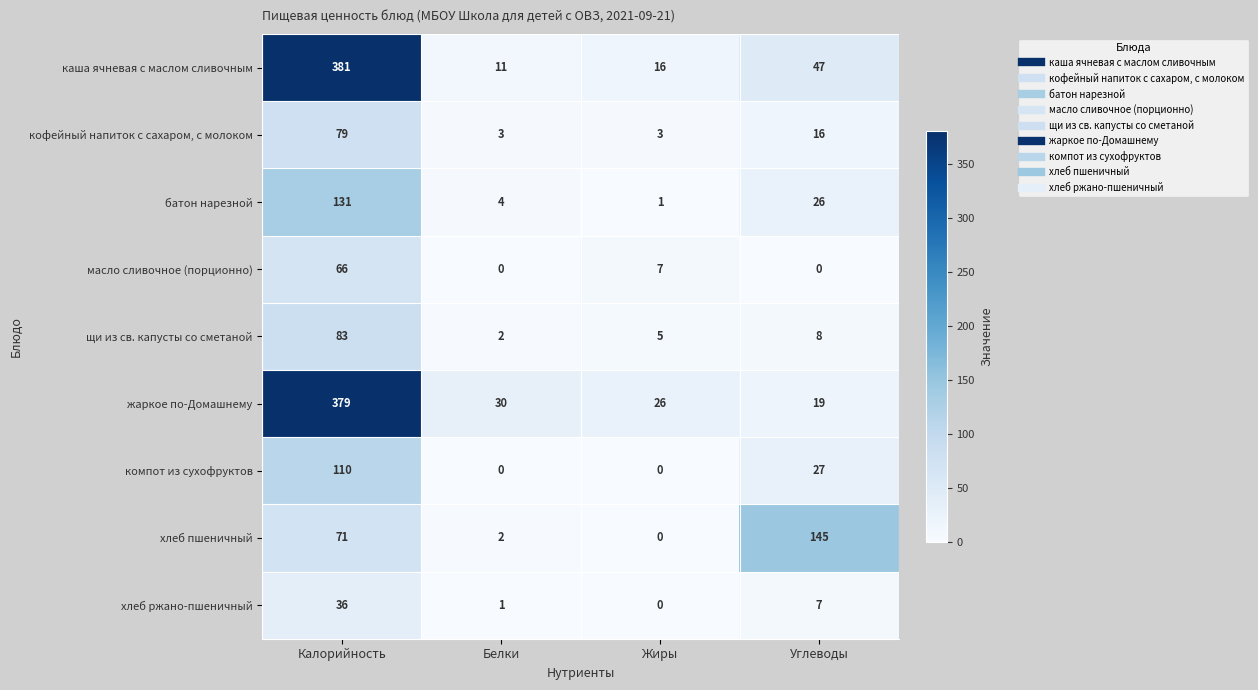

What is the sum of the хлеб ржано-пшеничный values at Жиры and Калорийность?

36